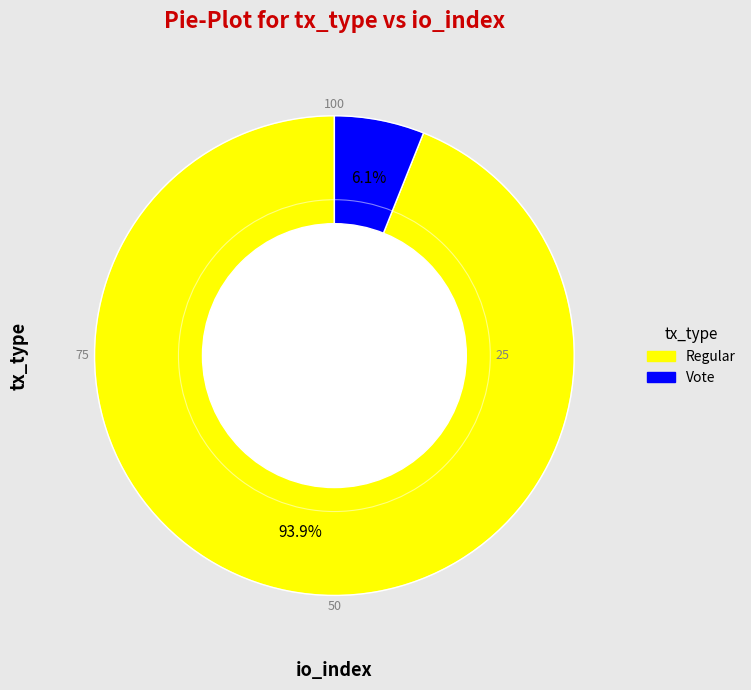

To the nearest percent, what percentage of the pie is Vote?

6%